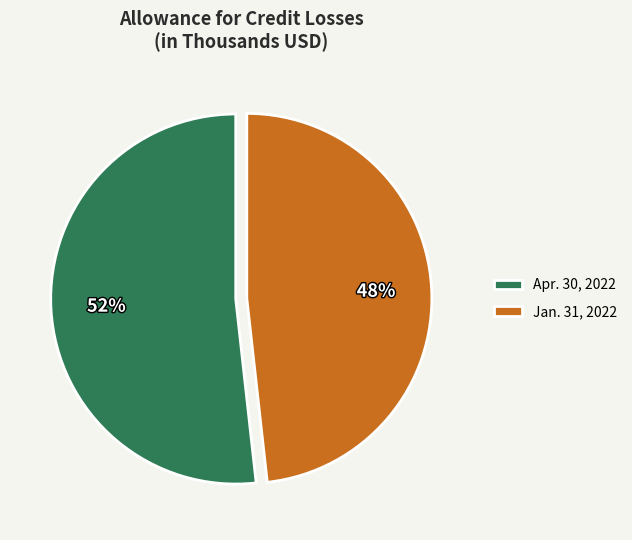

Is Jan. 31, 2022 the majority of the pie?

No